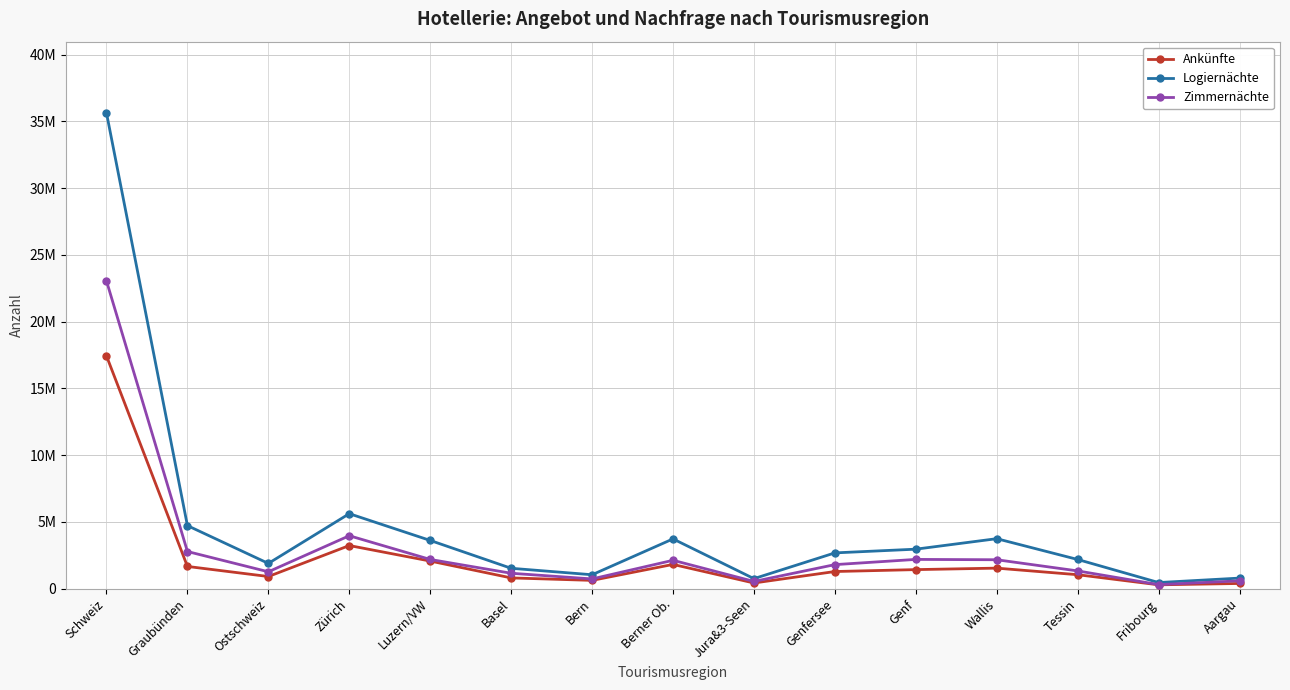

What is the average value of the Zimmernächte series?

3072895